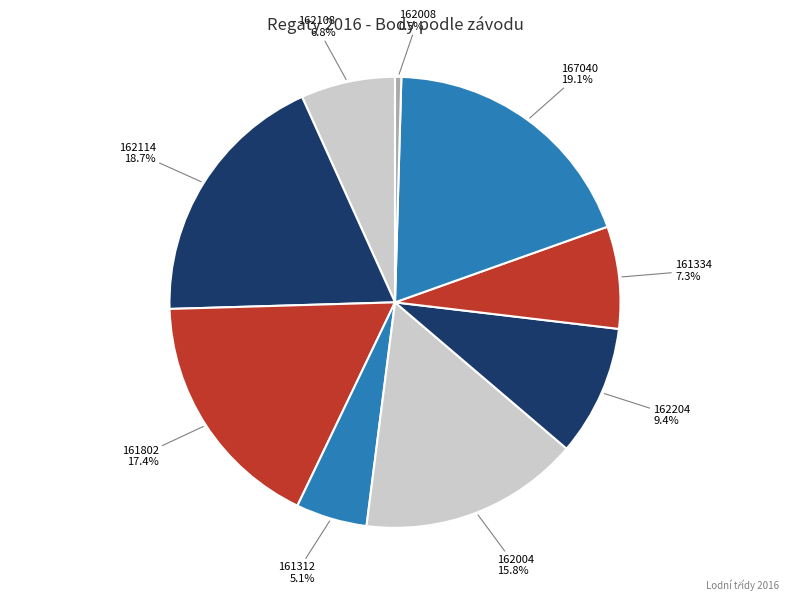

Count the number of slices in the pie.

9